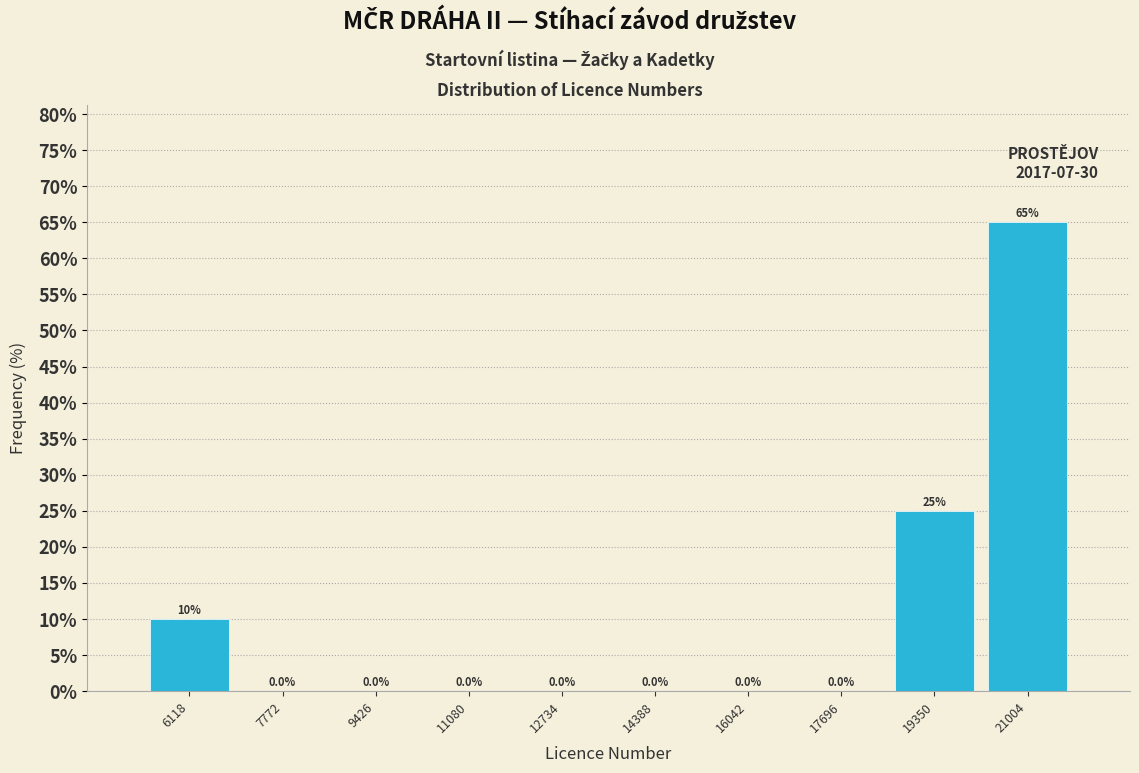

Reading left to right, transcribe this chart: for each bar, give the range it covers on the x-axis and its height. The bar edges are not printed on the chart, so give them approximately, as read against the axis.

5200 to 7000: 10.0
7000 to 8600: 0.0
8600 to 10200: 0.0
10200 to 12000: 0.0
12000 to 13600: 0.0
13600 to 15200: 0.0
15200 to 16800: 0.0
16800 to 18600: 0.0
18600 to 20200: 25.0
20200 to 21800: 65.0